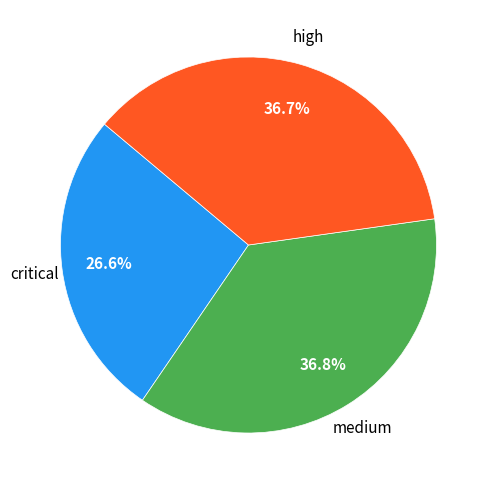

Is there any slice that represents more than half of the pie?

No